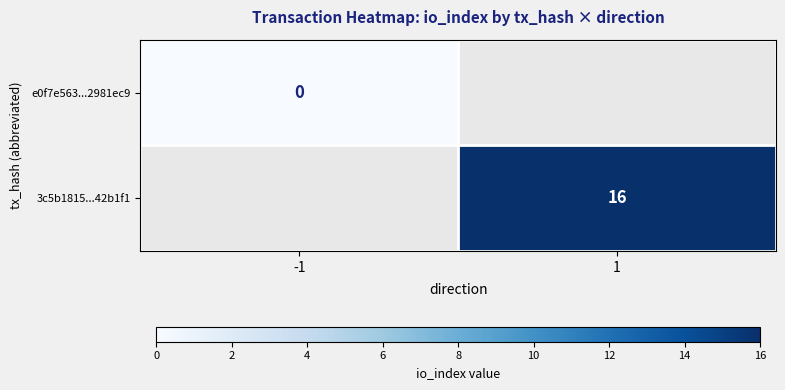

Is the value of 3c5b1815...42b1f1 at 1 greater than the value of e0f7e563...2981ec9 at -1?

Yes